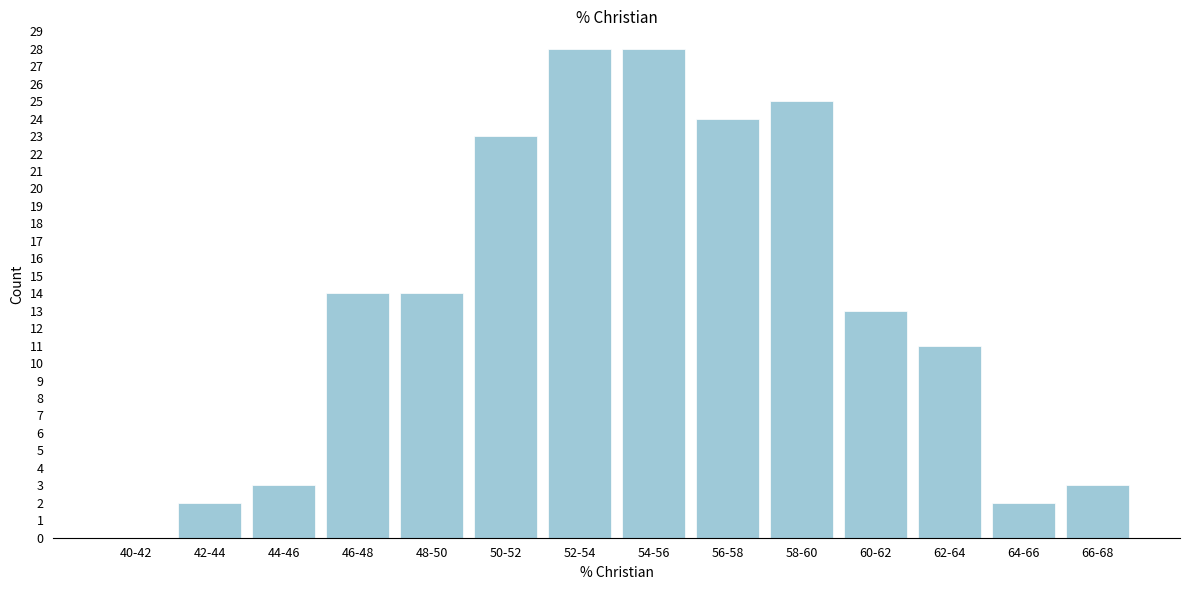

Reading left to right, what are all the values shown in this chart?

40-42=0	42-44=2	44-46=3	46-48=14	48-50=14	50-52=23	52-54=28	54-56=28	56-58=24	58-60=25	60-62=13	62-64=11	64-66=2	66-68=3